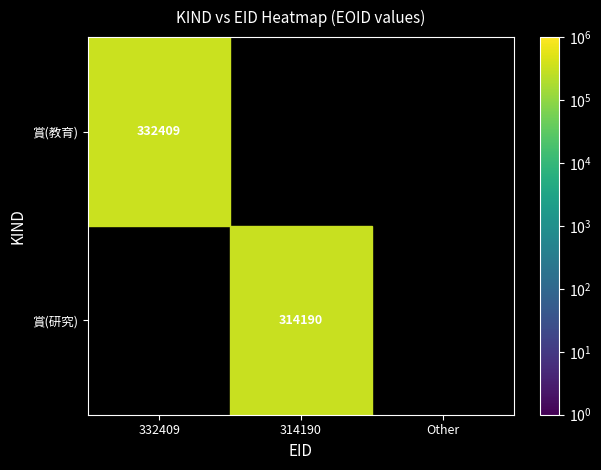

Is it true that 賞(教育) equals 332409 at 332409?

True